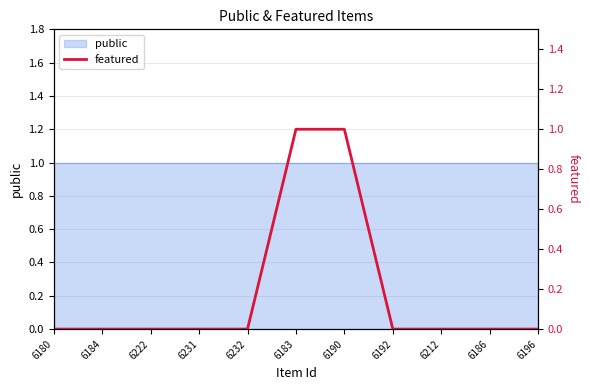

True or false: the data shows 0 at 6196.

False